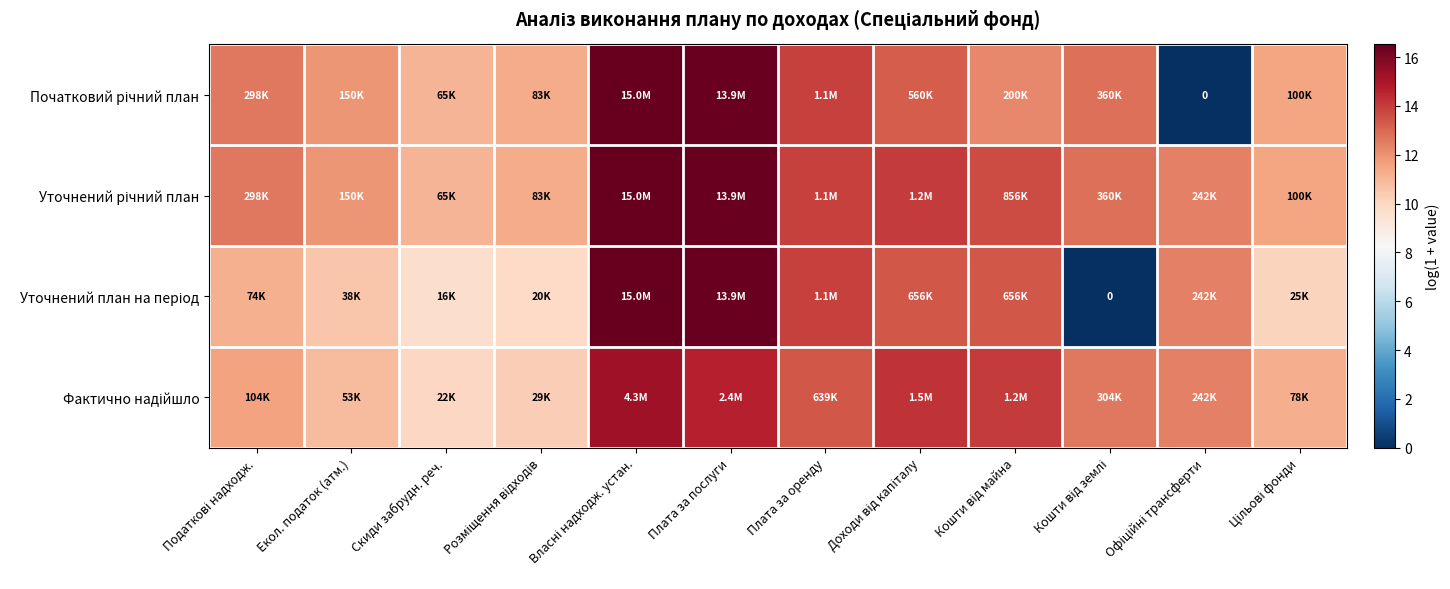

Is it true that Фактично надійшло equals 12.4 at Офіційні трансферти?

True